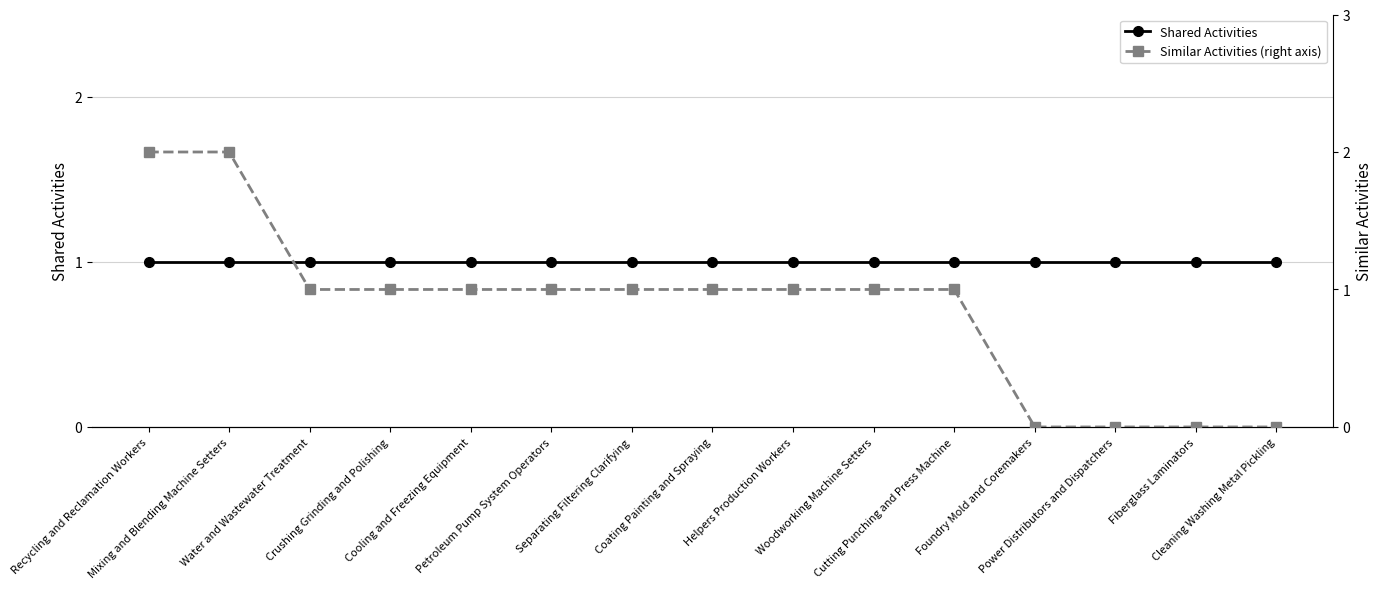

True or false: Shared Activities has a value of 2 at Foundry Mold and Coremakers.

False